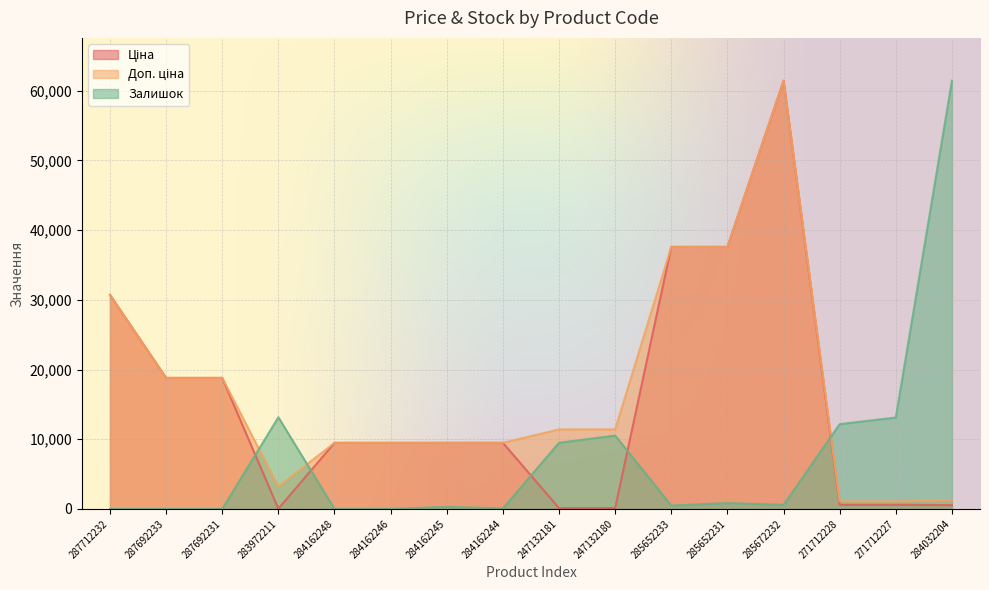

Rank the categories by Ціна value from highest to lowest.

285672232, 285652233, 285652231, 287712232, 287692233, 287692231, 284162248, 284162246, 284162245, 284162244, 271712228, 271712227, 284032204, 247132181, 247132180, 283972211